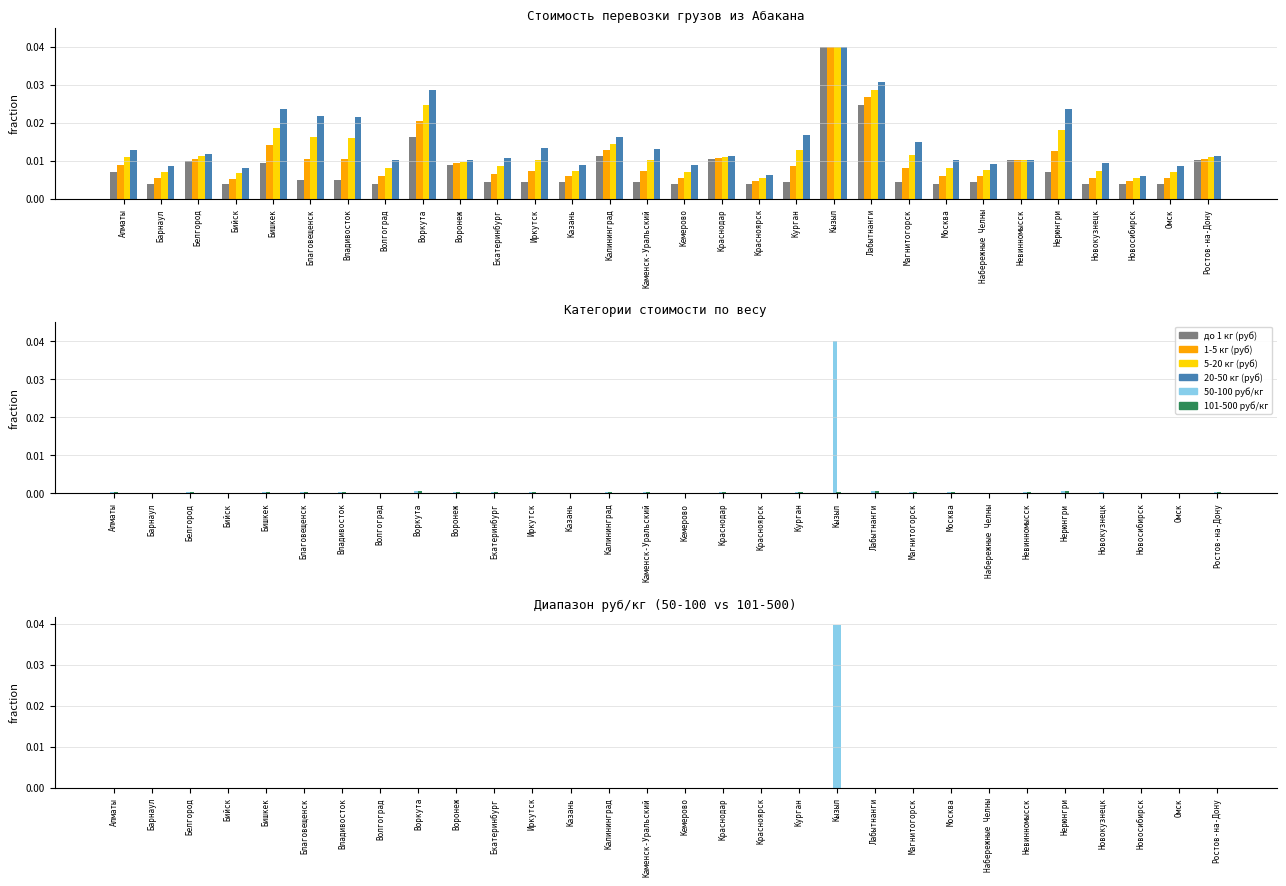

At which label does 20-50 кг (руб) reach its minimum?

Новосибирск